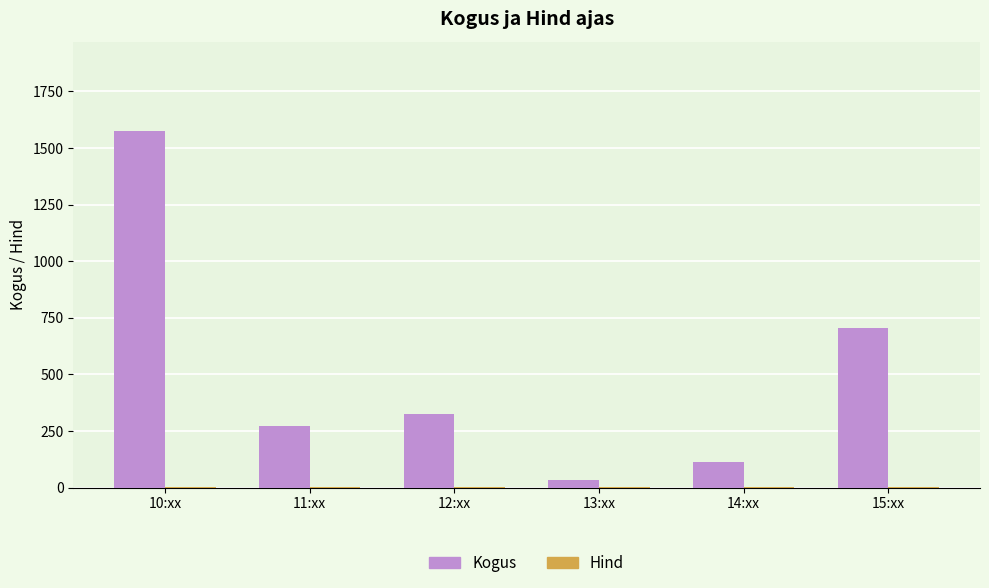

What is the highest value of the Kogus series?

1576.0